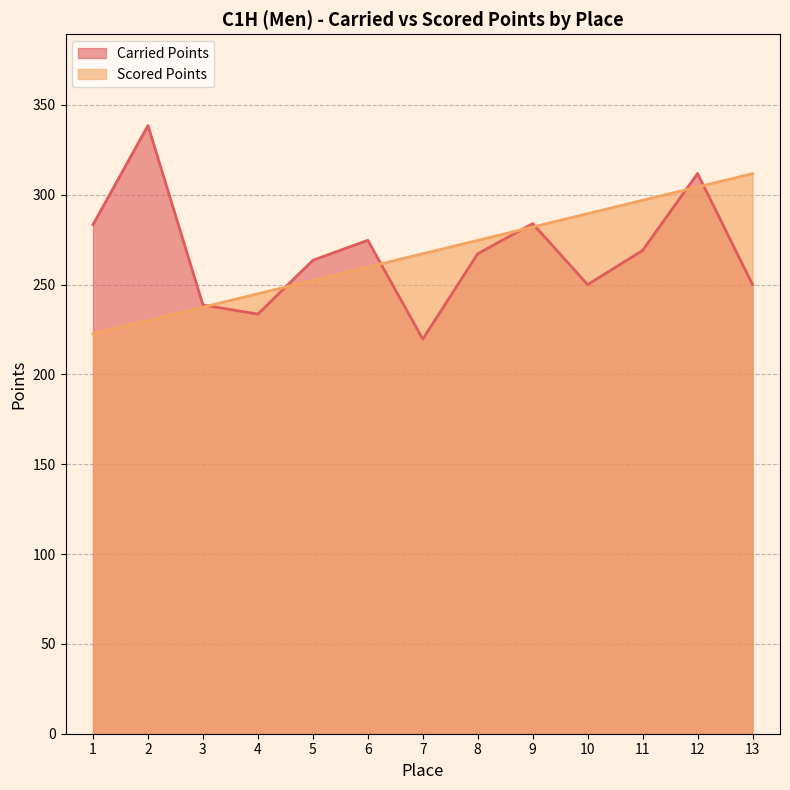

How many values in the Carried Points series exceed 267?

7